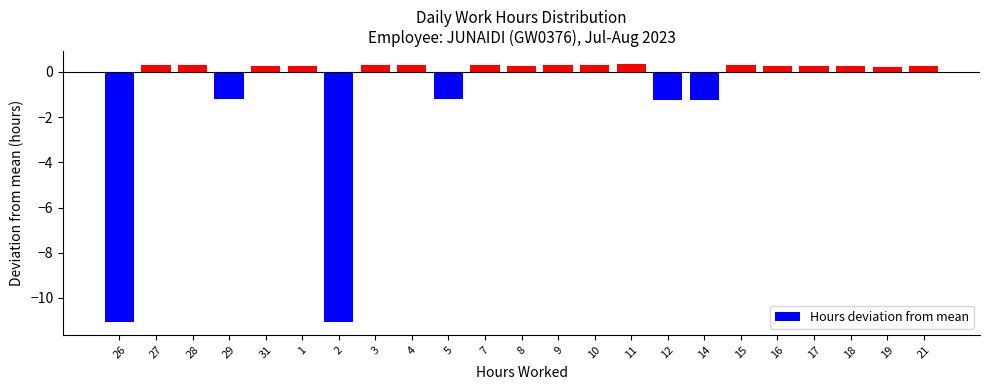

What is the smallest value displayed?

-11.1